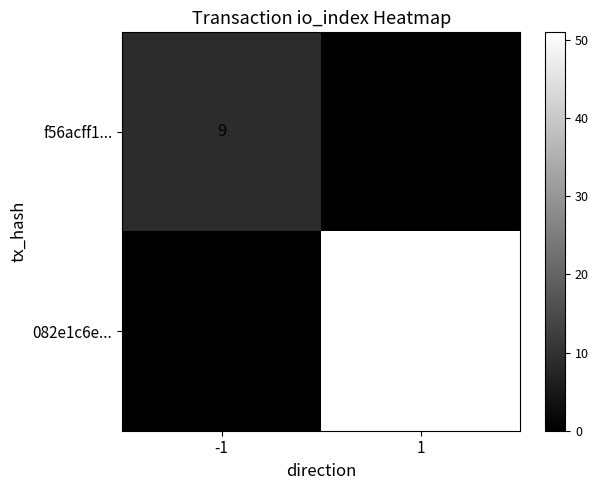

What is the sum of the 082e1c6e... values at 1 and -1?

51